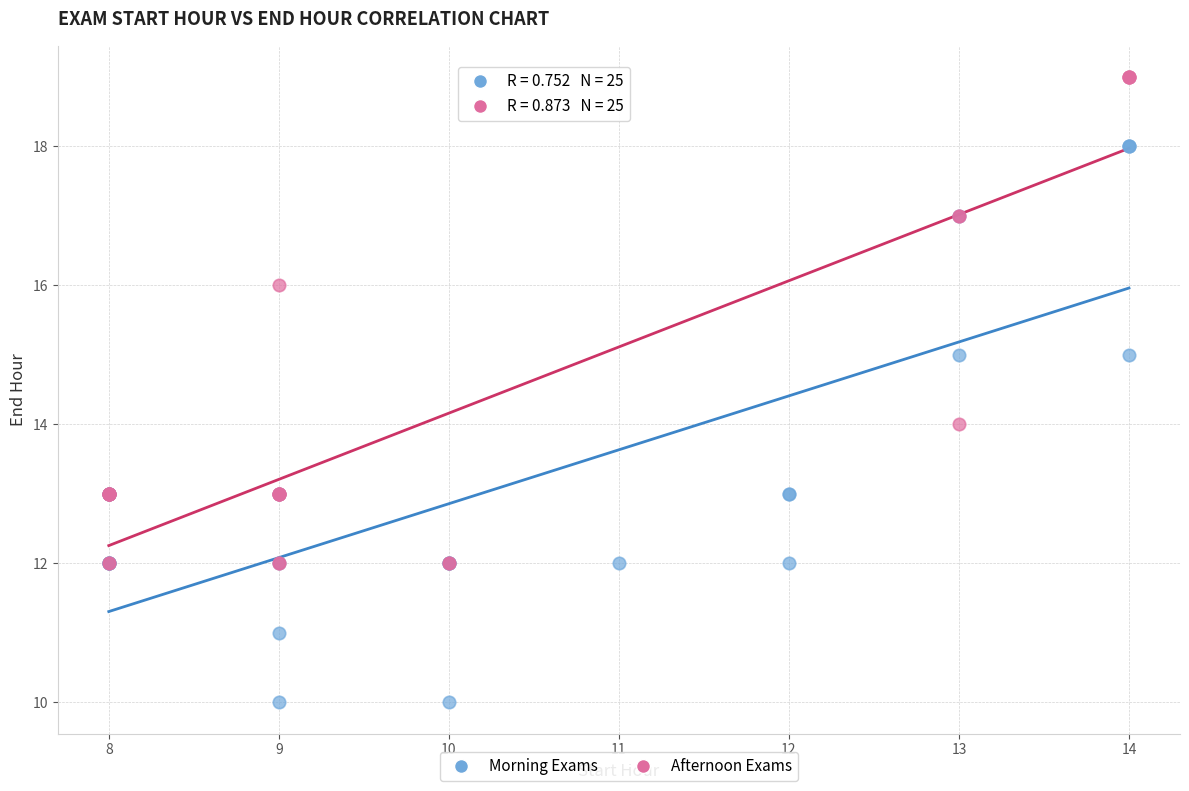

Which series reaches the maximum Y coordinate?

Afternoon Exams